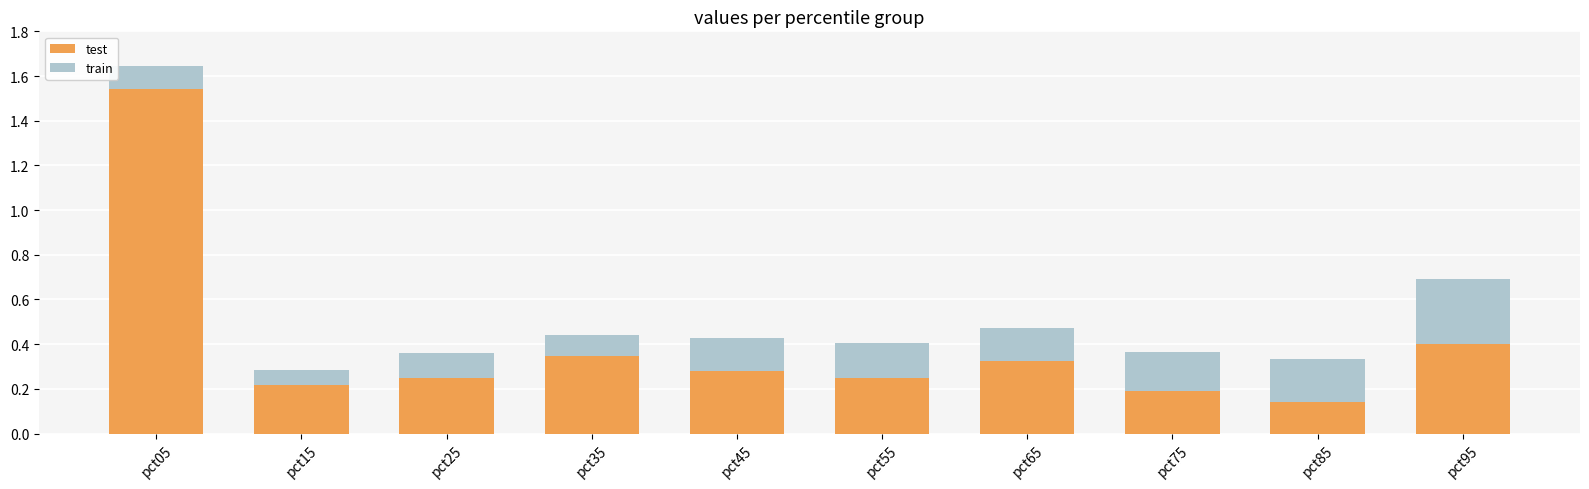

At which category is the sum across all series the highest?

pct05